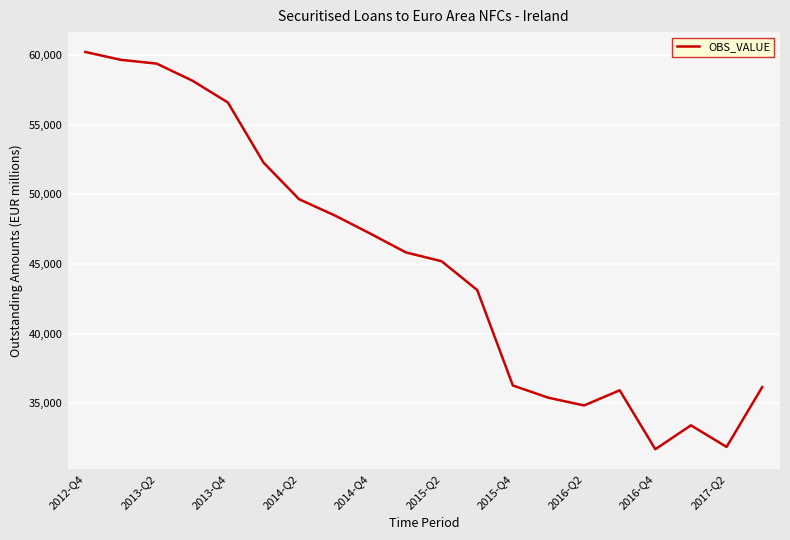

What is the difference between the maximum and minimum values?

28521